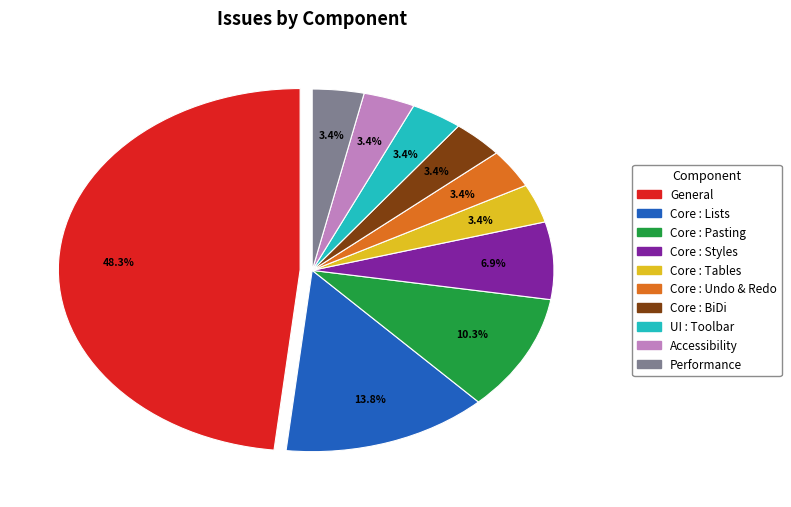

Which slice is the largest?

General